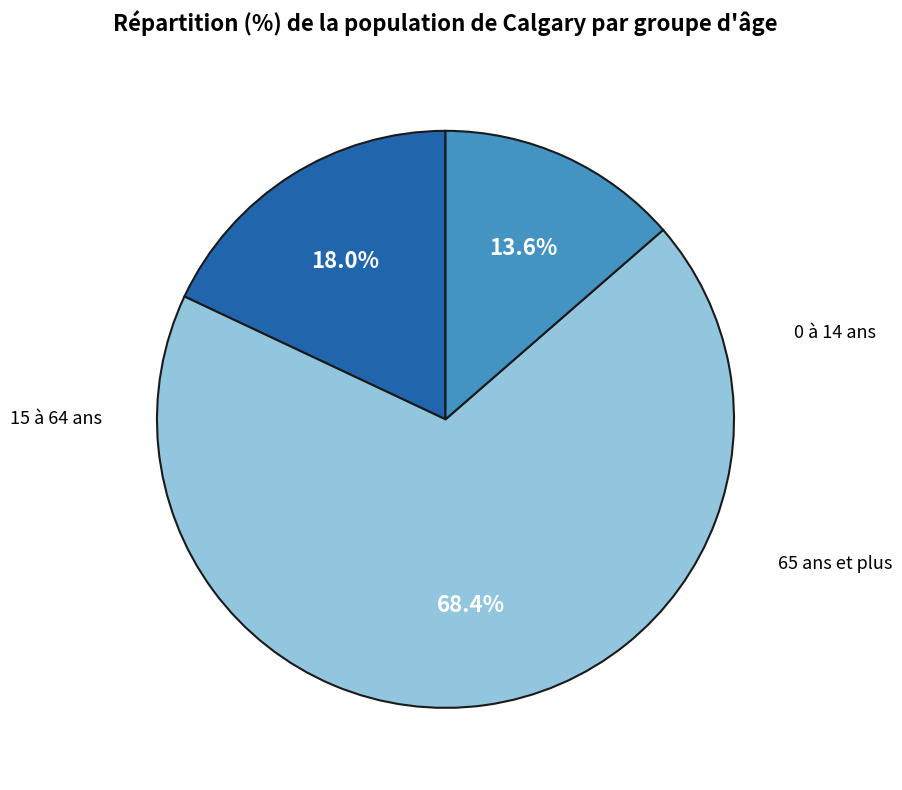

What is the change in value from 15 à 64 ans to 65 ans et plus?

-54.8